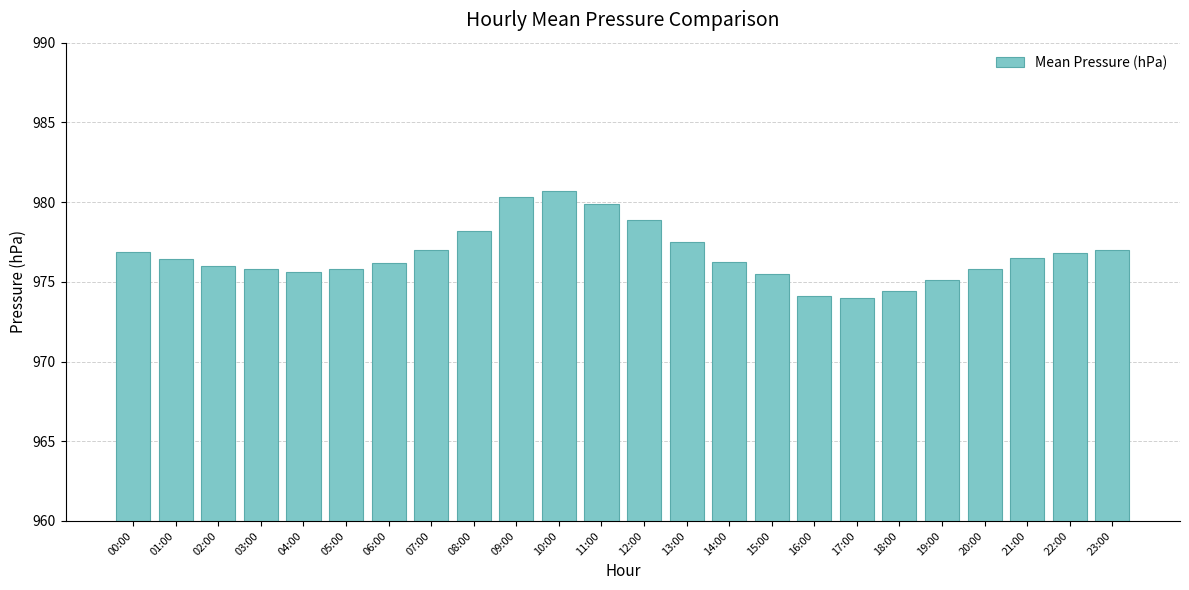

At which label does the data first exceed 976?

00:00